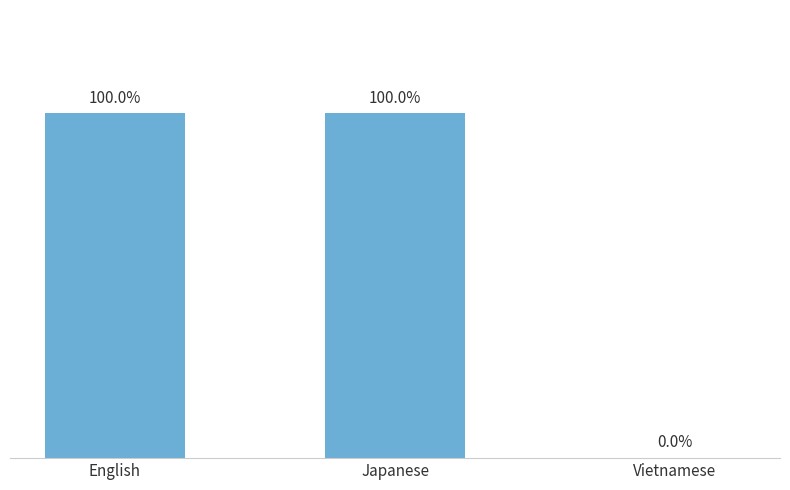

At which label is the value closest to 50?

English